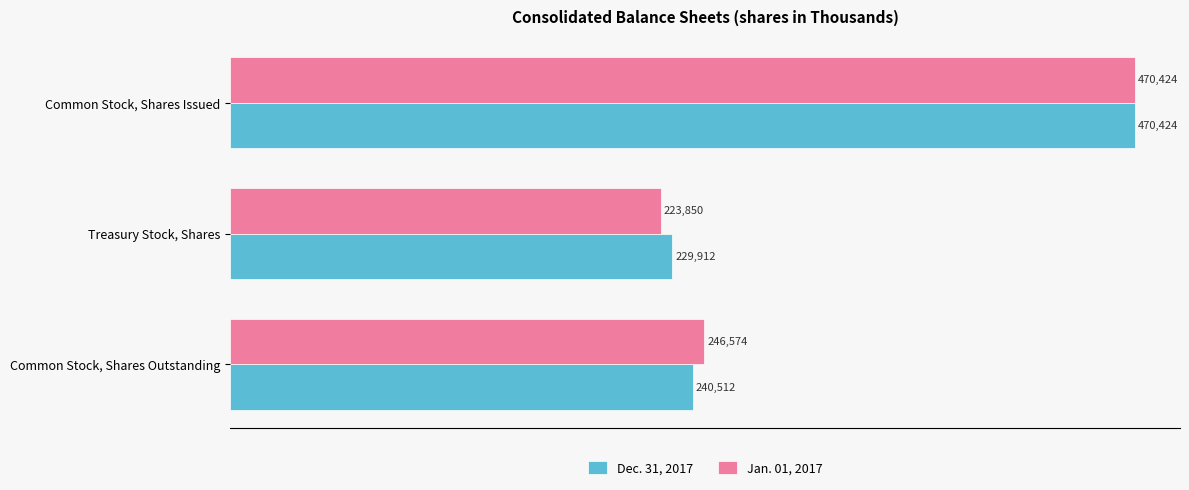

The value of Jan. 01, 2017 at Common Stock, Shares Outstanding is 366401. True or false?

False